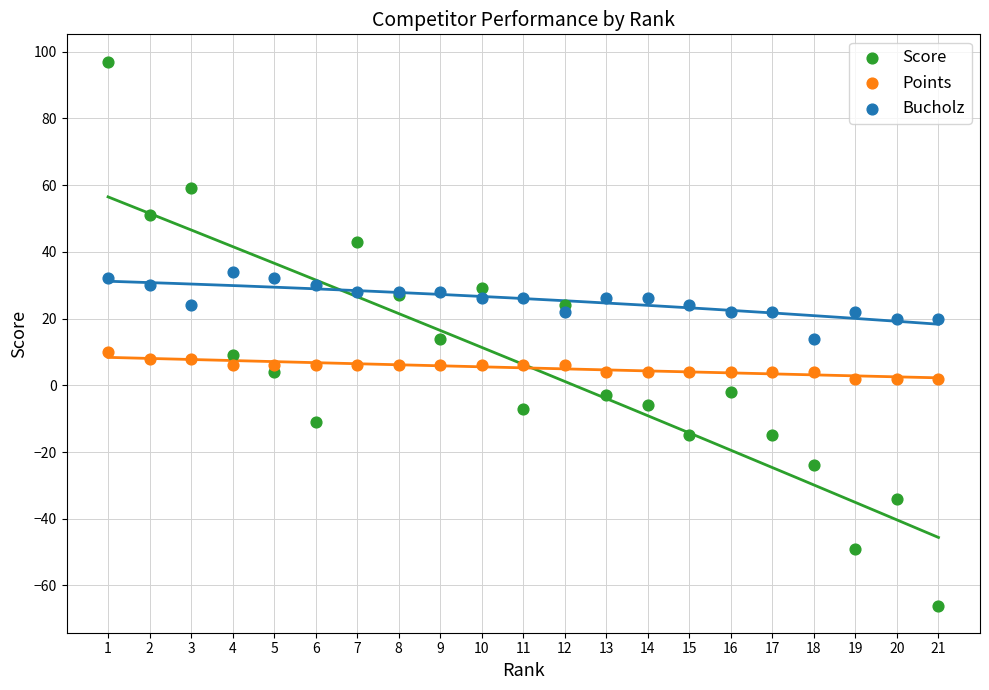

Which series has the widest spread of Y values?

Score